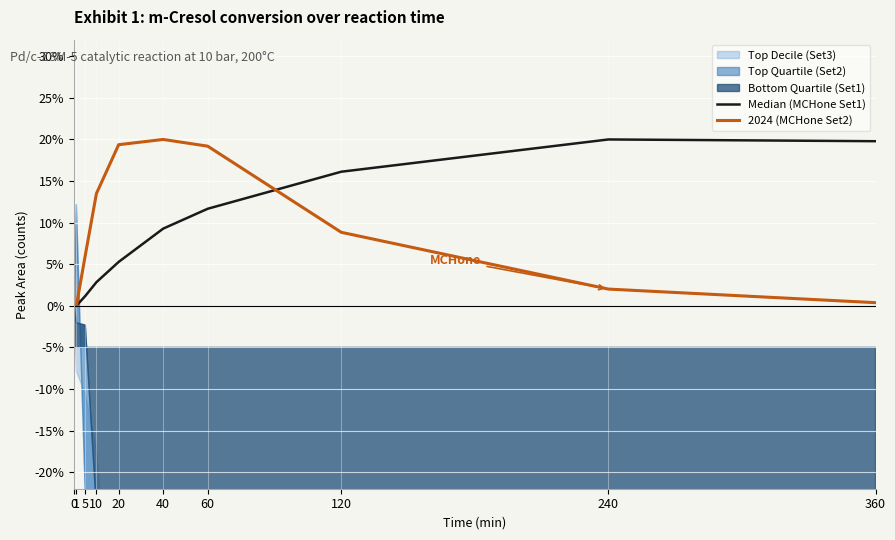

The 2024 (MCHone Set2) series shows 19.4 at 20. True or false?

True